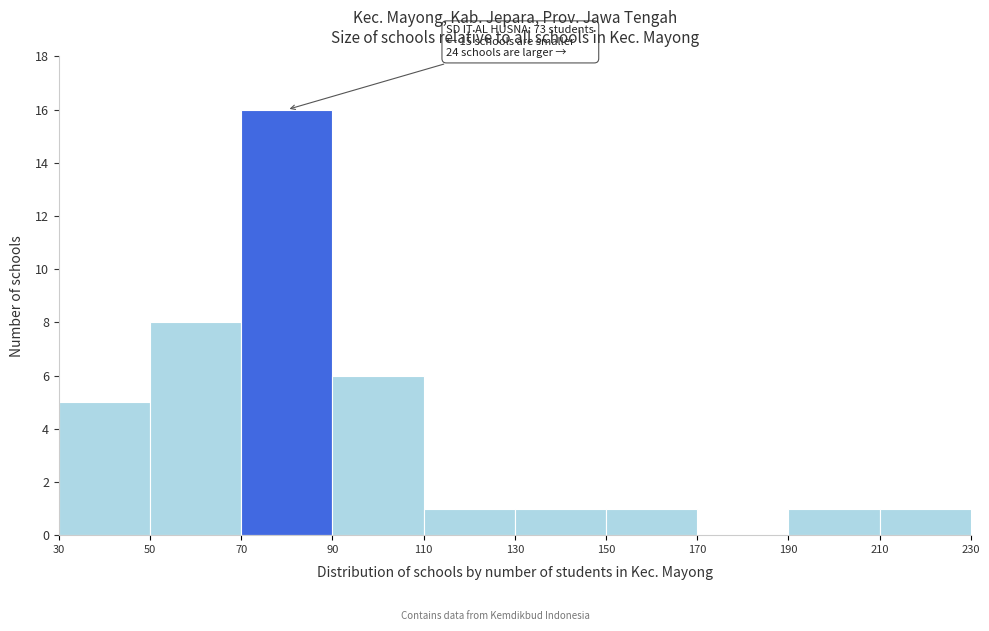

Over which range of the x-axis is the bar tallest?

70 to 90